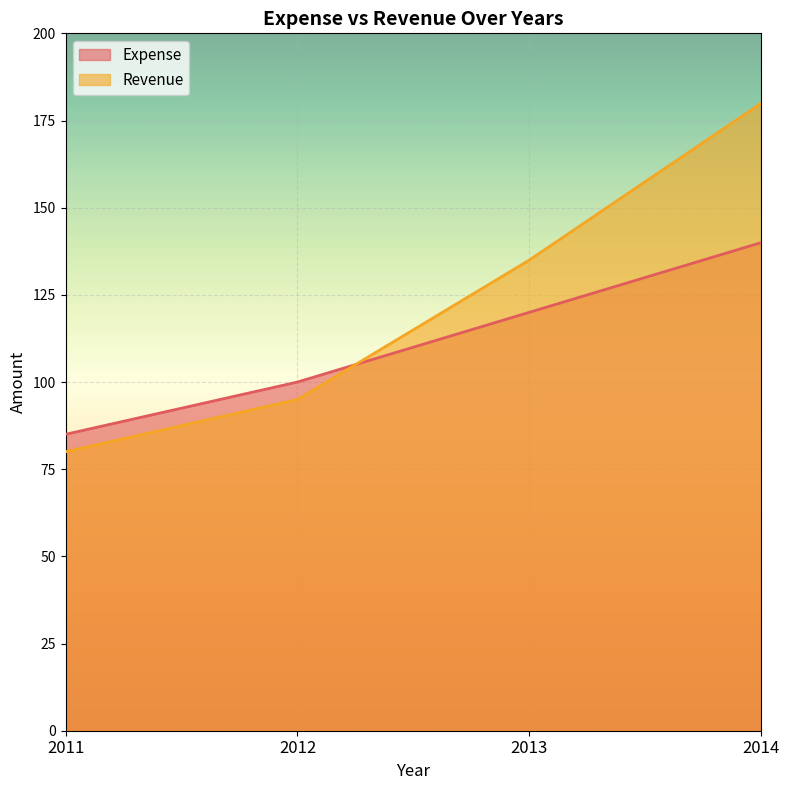

True or false: Revenue and Expense intersect in this chart.

True